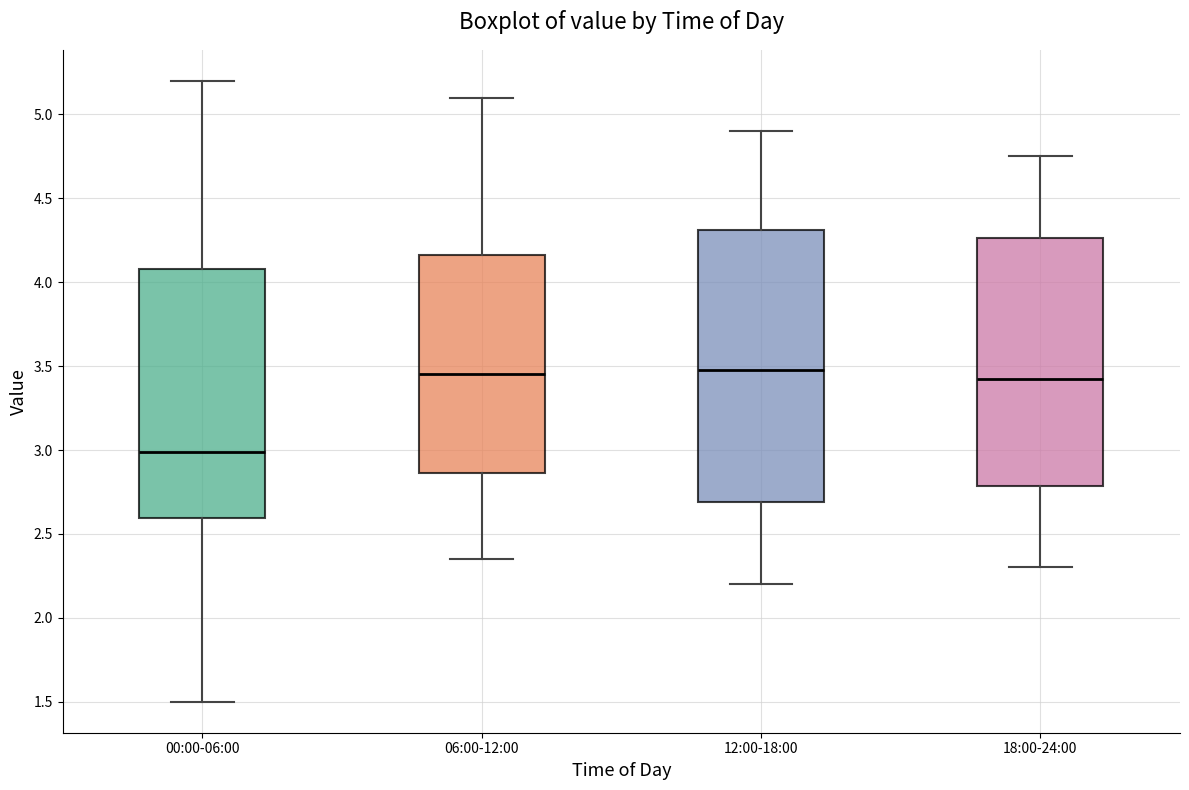

Reading left to right, transcribe this box plot: for each box, give where its median line is, the range the box spans, and where its two whiskers end, as read against the y-axis. The values are not printed on the chart, so give them approximately, as read against the axis.

00:00-06:00: median 3.00, box 2.60 to 4.10, whiskers 1.50 to 5.20
06:00-12:00: median 3.45, box 2.85 to 4.15, whiskers 2.35 to 5.10
12:00-18:00: median 3.50, box 2.70 to 4.30, whiskers 2.20 to 4.90
18:00-24:00: median 3.45, box 2.80 to 4.25, whiskers 2.30 to 4.75